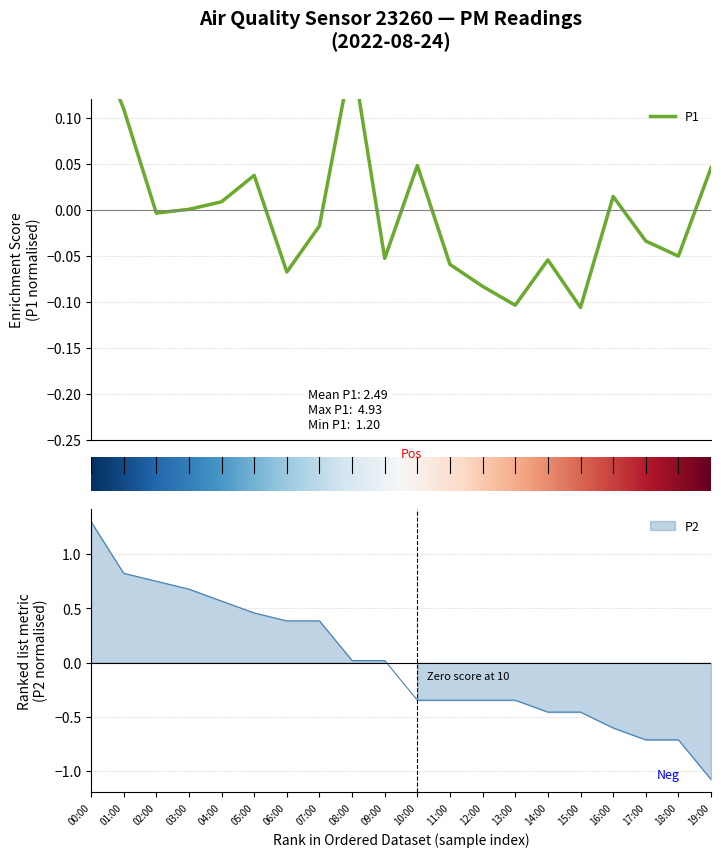

Rank the categories by value from highest to lowest.

00:00, 08:00, 01:00, 10:00, 19:00, 05:00, 16:00, 04:00, 03:00, 02:00, 07:00, 17:00, 18:00, 09:00, 14:00, 11:00, 06:00, 12:00, 13:00, 15:00